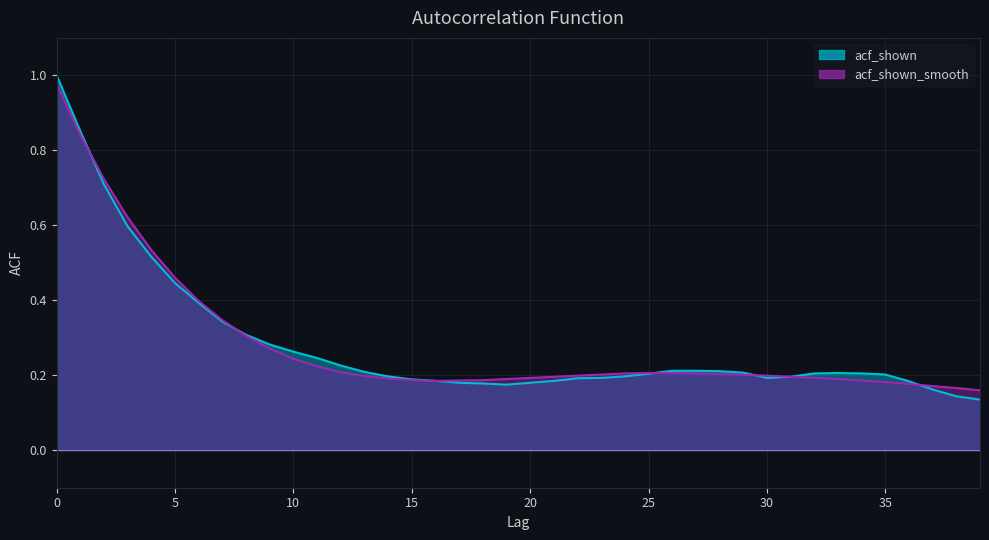

How many times do acf_shown_smooth and acf_shown cross each other?

5